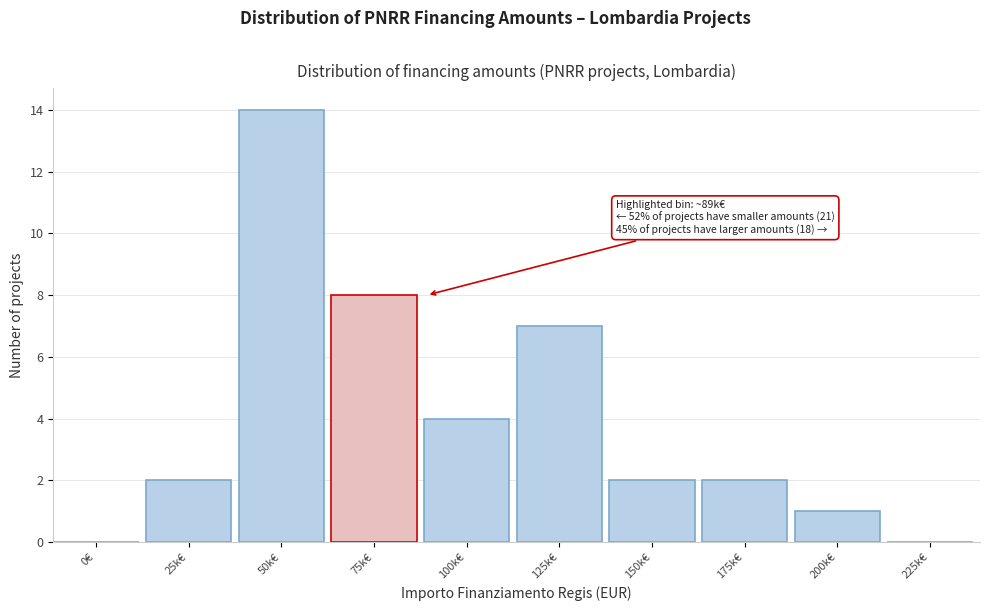

Reading right to left, transcribe all the data shown in this chart.

225k€=0	200k€=1	175k€=2	150k€=2	125k€=7	100k€=4	75k€=8	50k€=14	25k€=2	0€=0